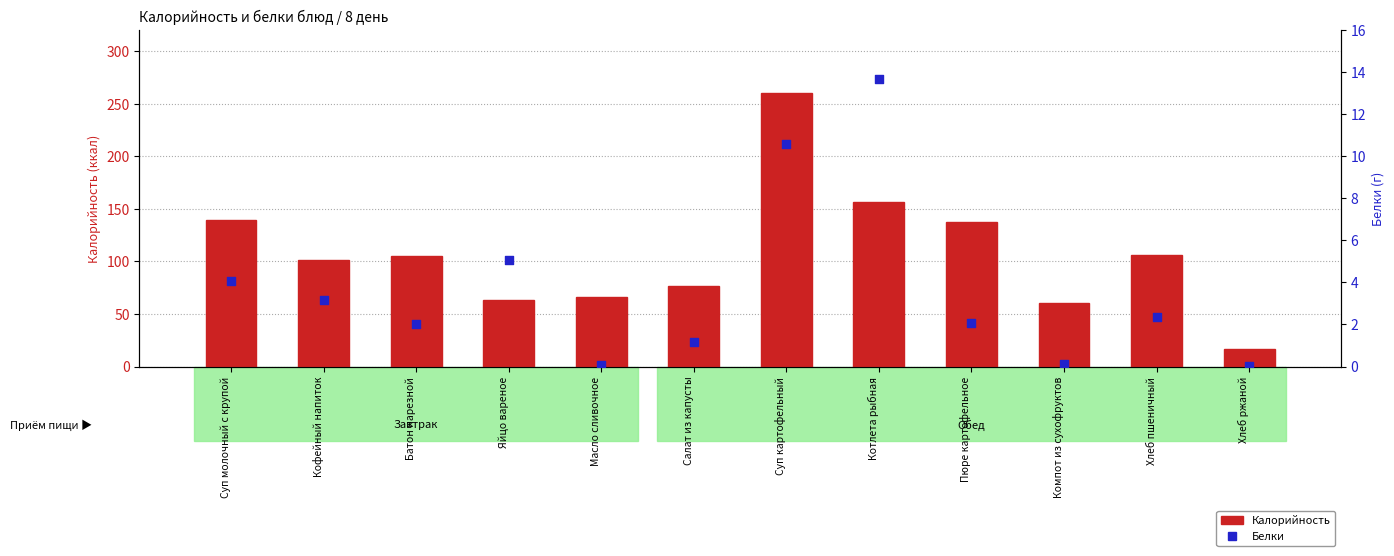

At how many categories does at least one series exceed 104?

6